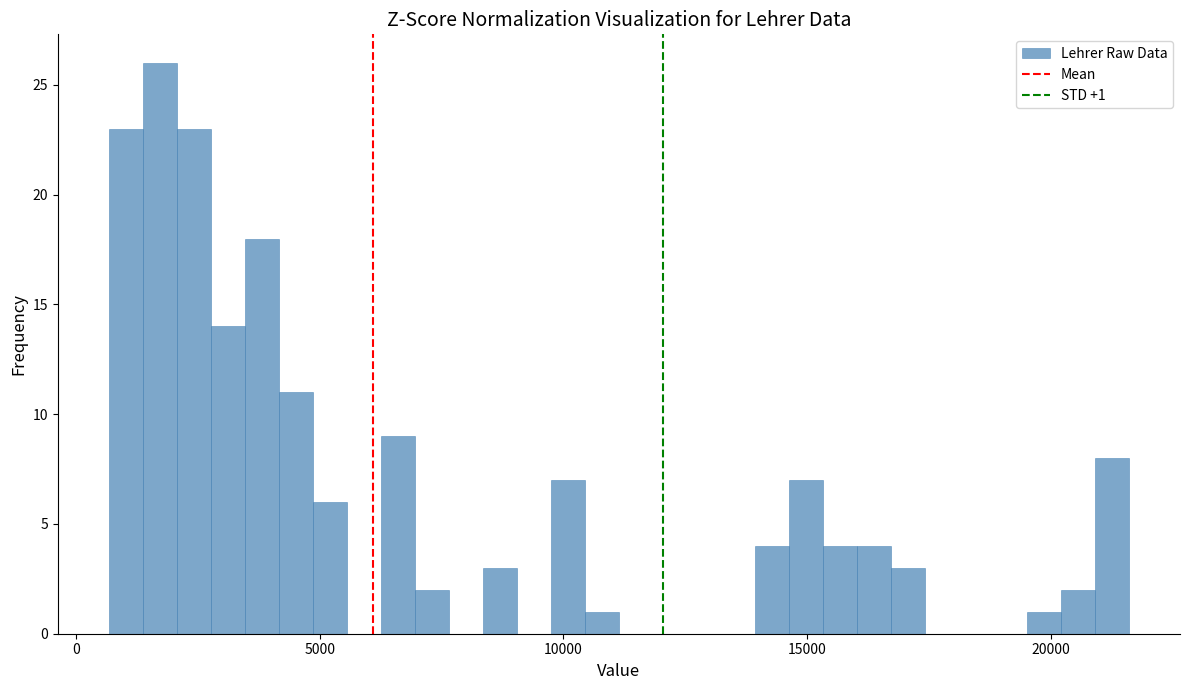

Around what value on the x-axis is the tallest bar? Give the approximate position of its centre, as read against the axis.

1500